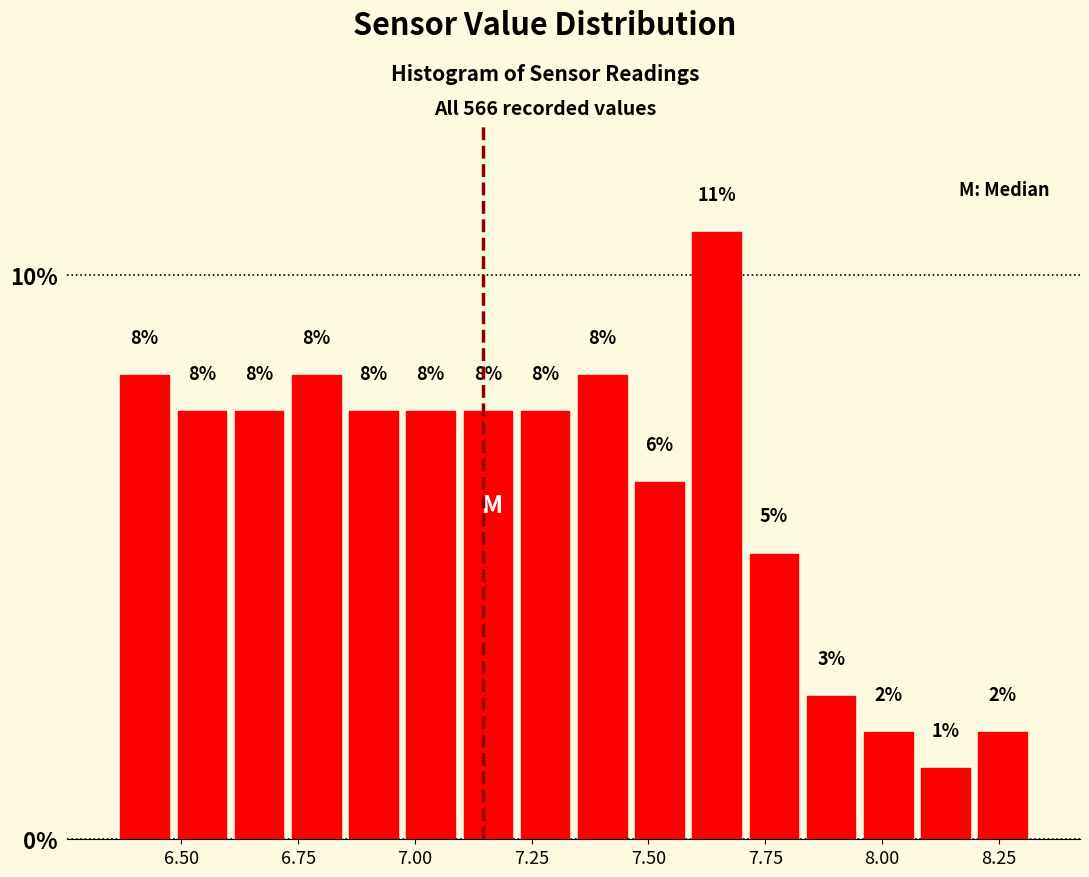

Read against the x-axis, roughly where is the centre of the tallest bar?

7.65